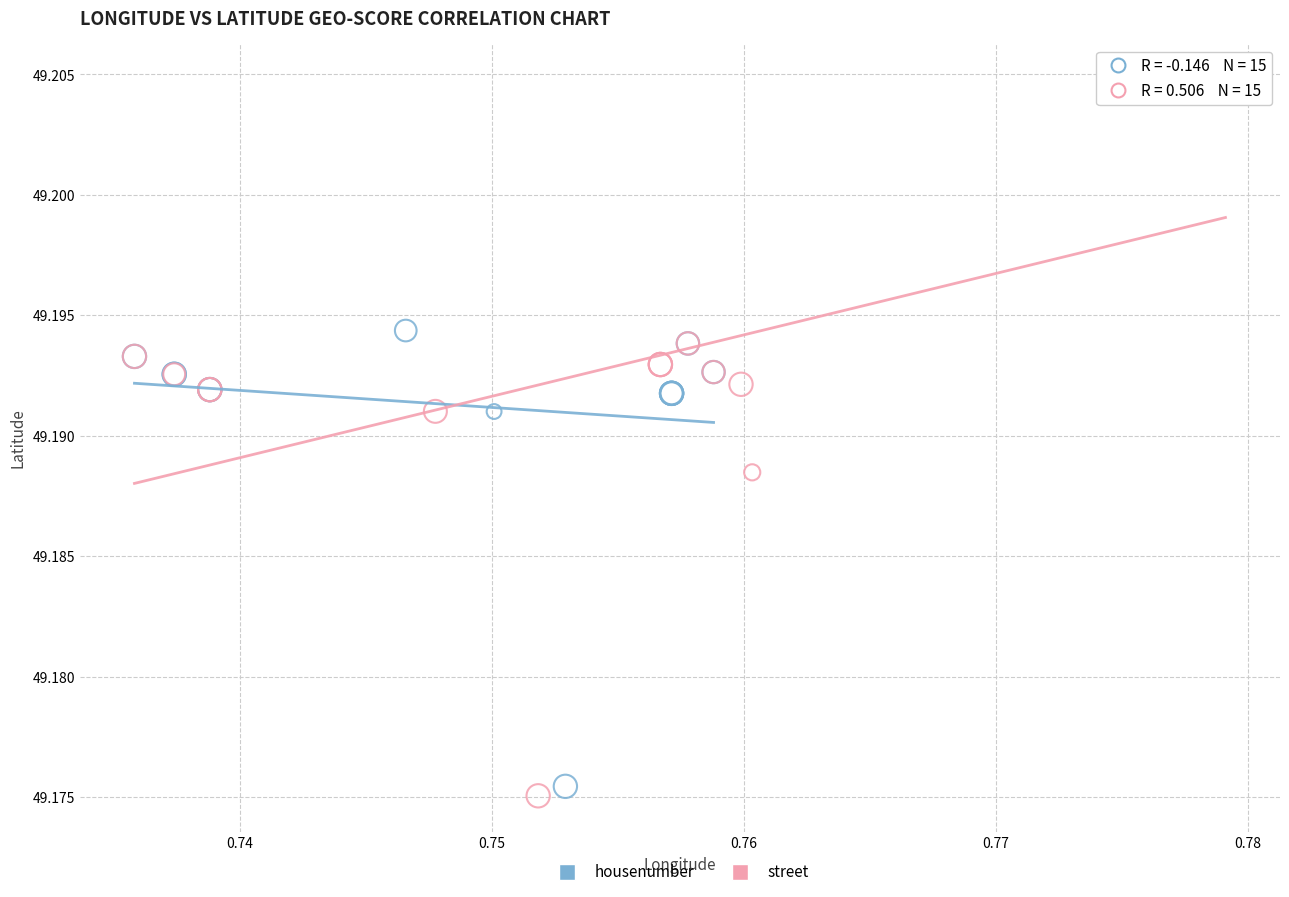

Which series has the largest Y range (max minus min)?

street